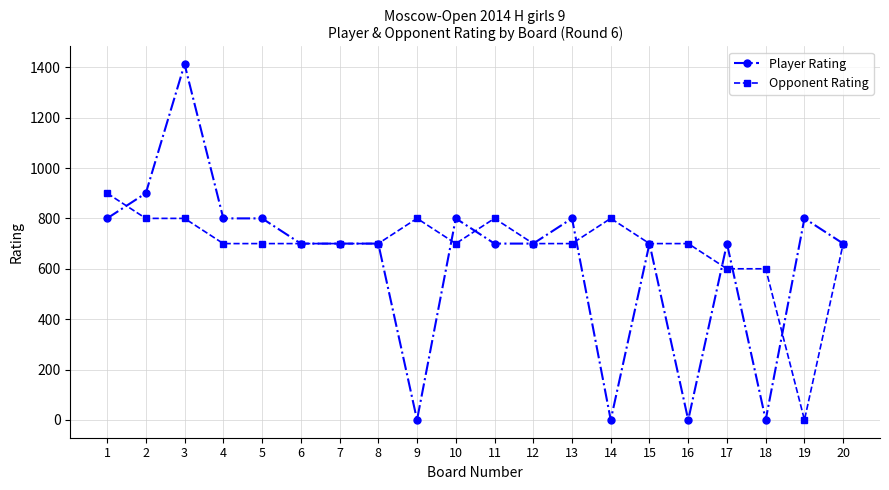

Which category has the lowest value in the Opponent Rating series?

19